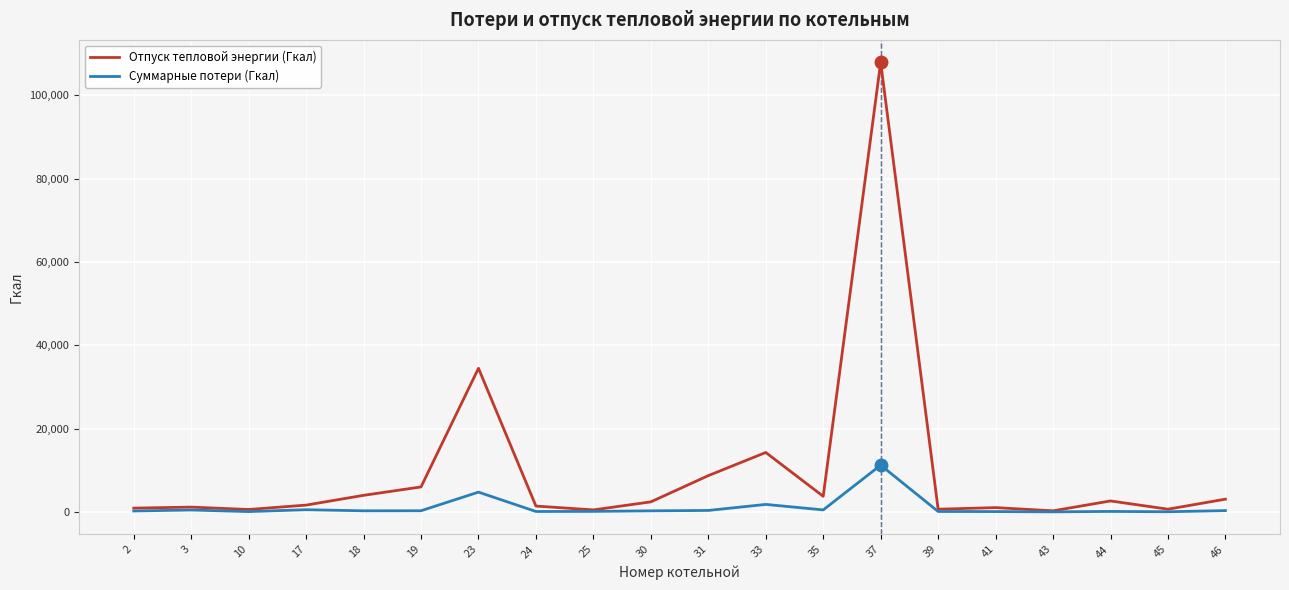

At which category is the sum across all series the highest?

37